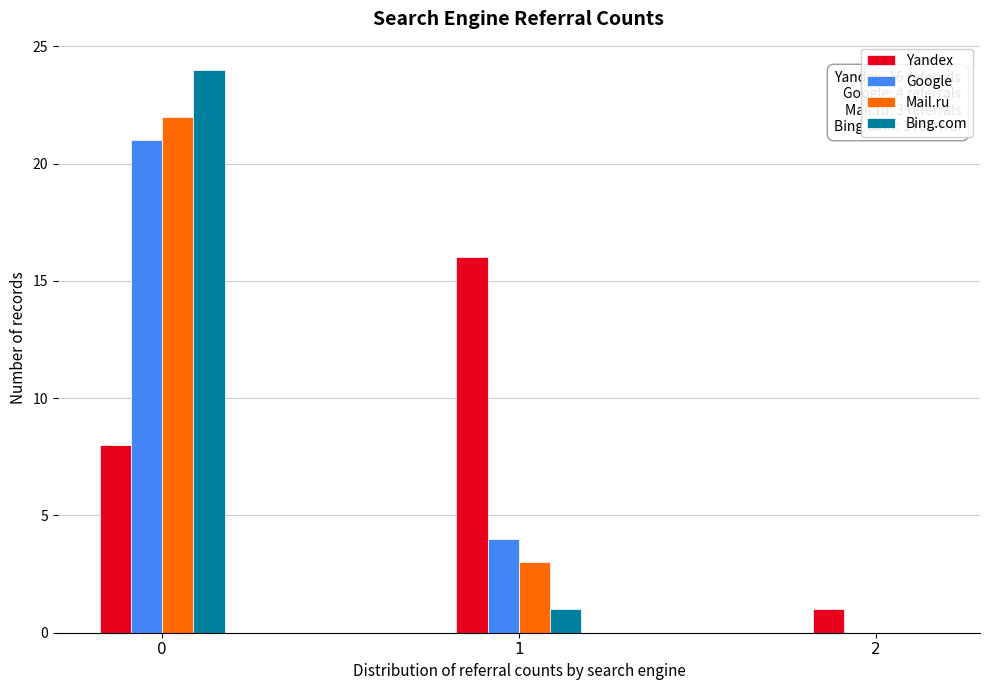

Reading left to right, list all the values displayed in this chart.

Yandex: 0=8	1=16	2=1
Google: 0=21	1=4	2=0
Mail.ru: 0=22	1=3	2=0
Bing.com: 0=24	1=1	2=0